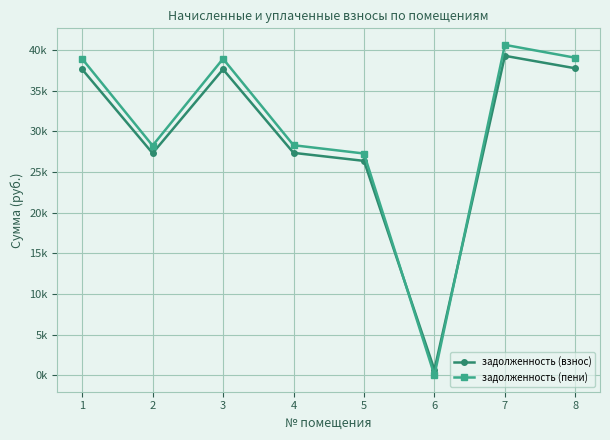

What is the value of the задолженность (пени) point at the 2nd from the left?

28250.3